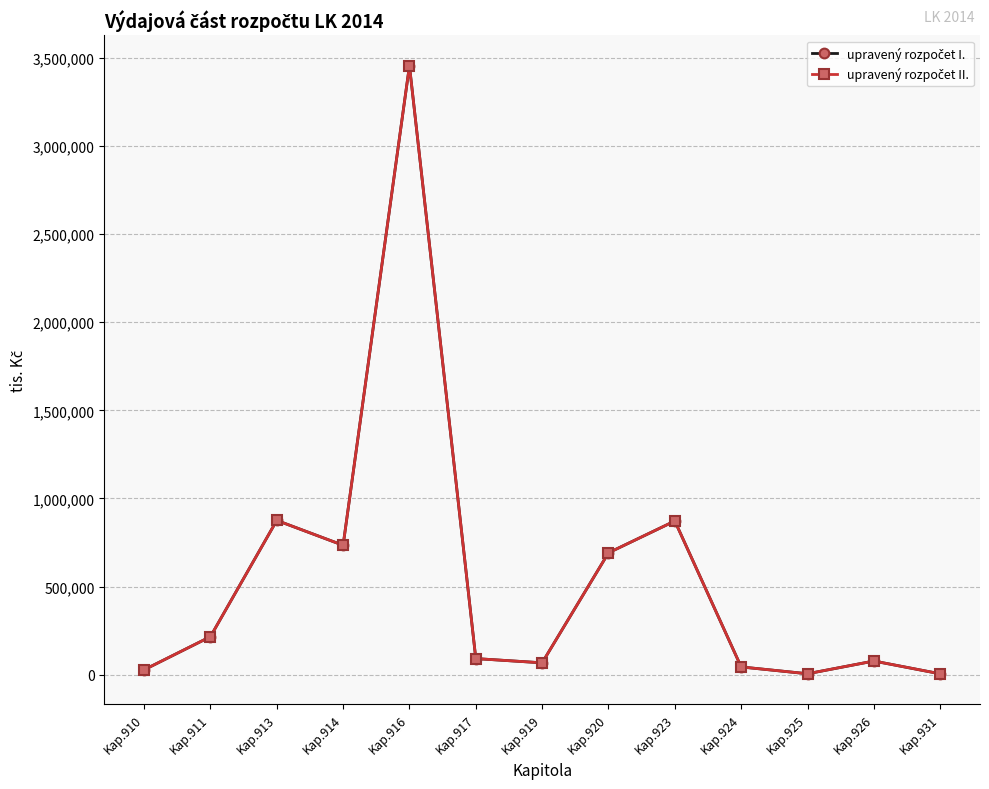

Does the chart have visible grid lines?

Yes